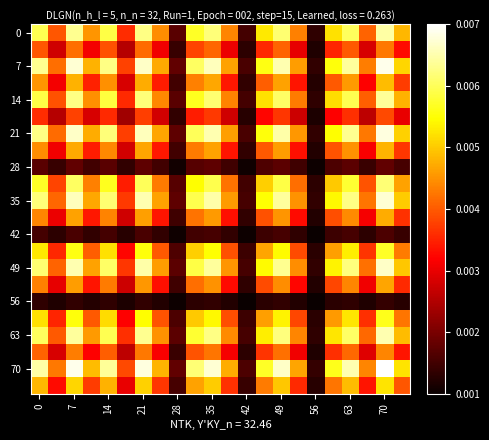

How many series are shown in this chart?

22